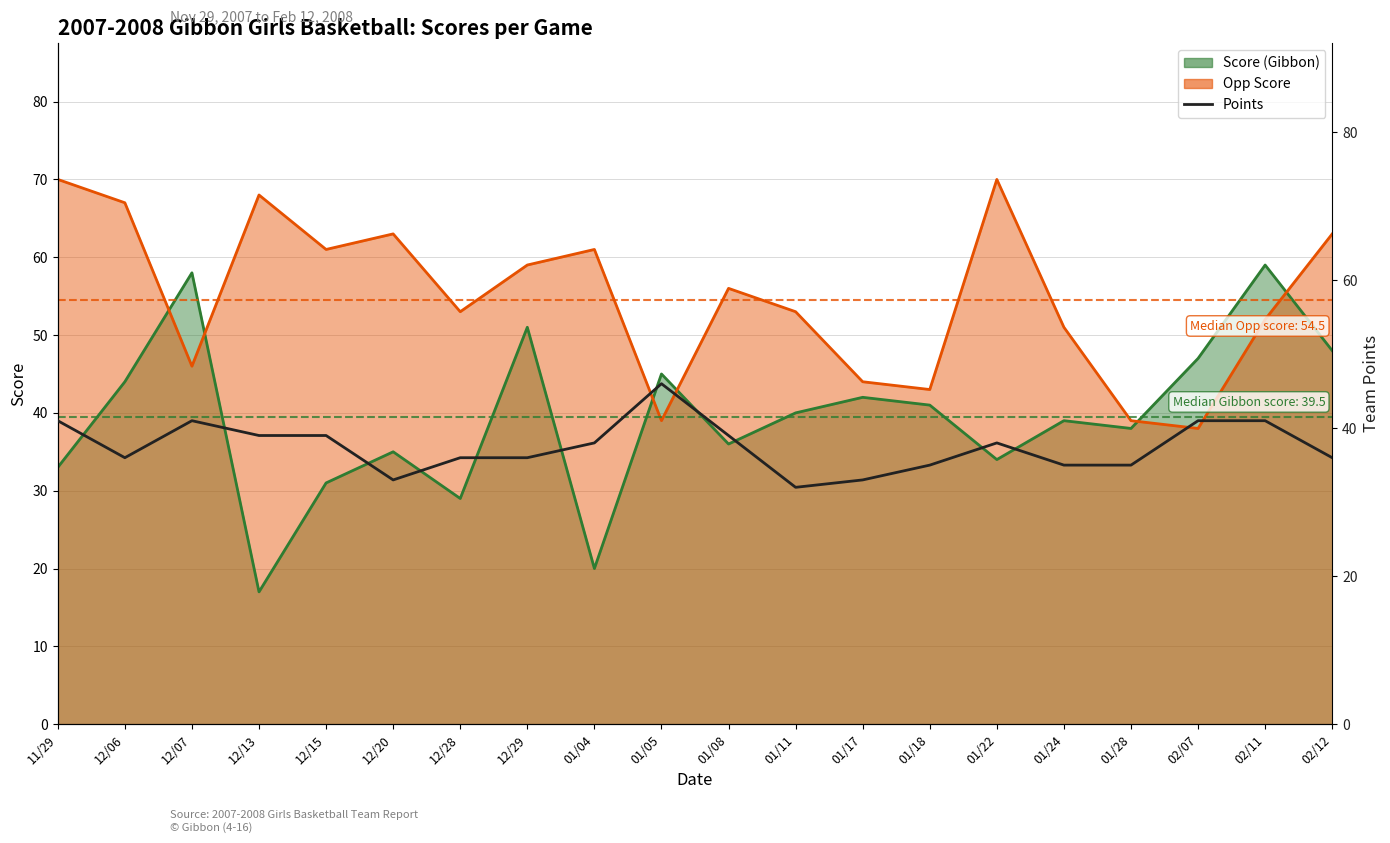

The chart shows a value of 36 at 12/06. True or false?

True